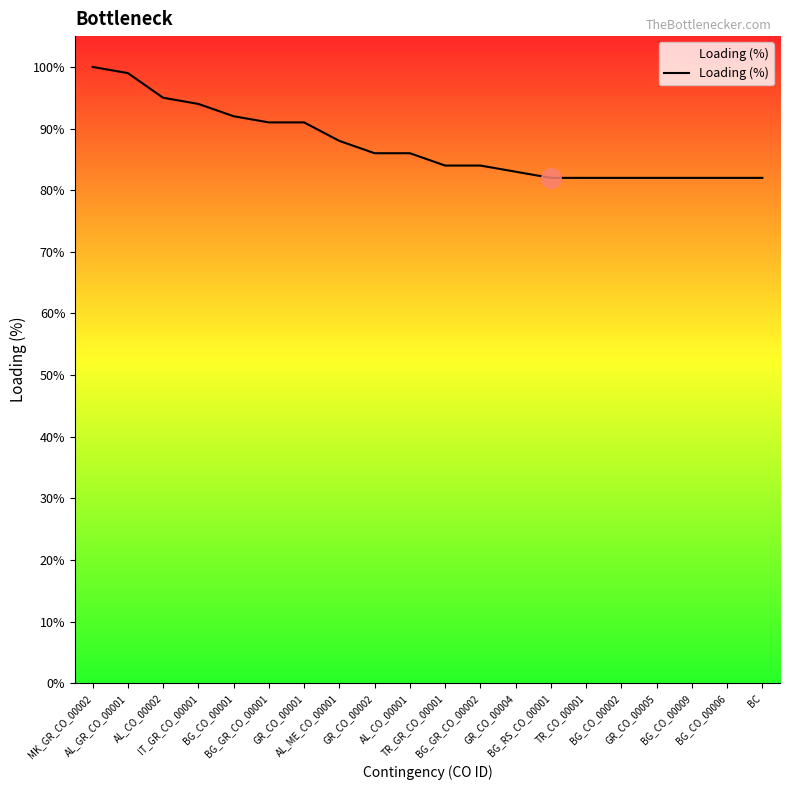

What is the minimum value shown in the chart?

82